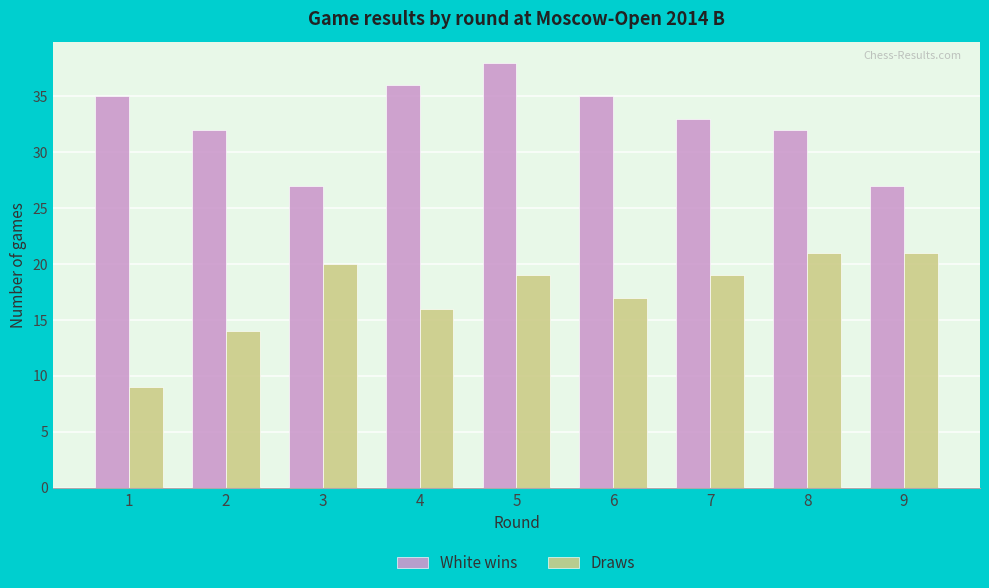

Reading right to left, extract all data points from this chart.

White wins: 27	32	33	35	38	36	27	32	35
Draws: 21	21	19	17	19	16	20	14	9